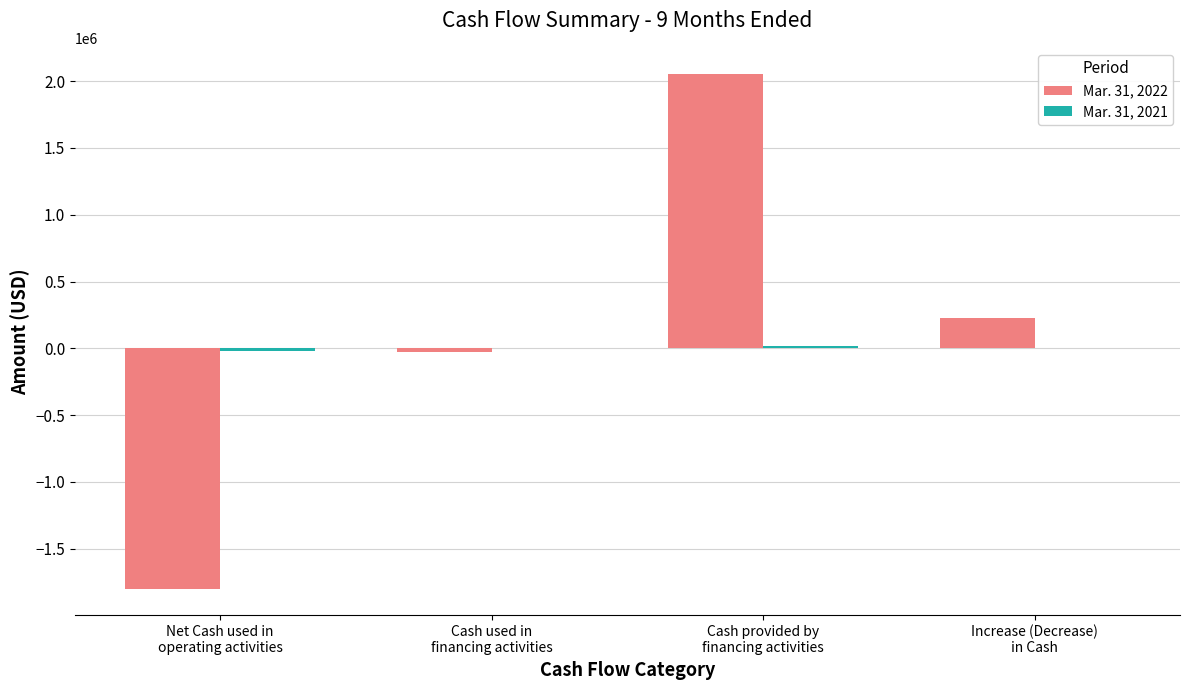

Which series has the widest spread of values?

Mar. 31, 2022